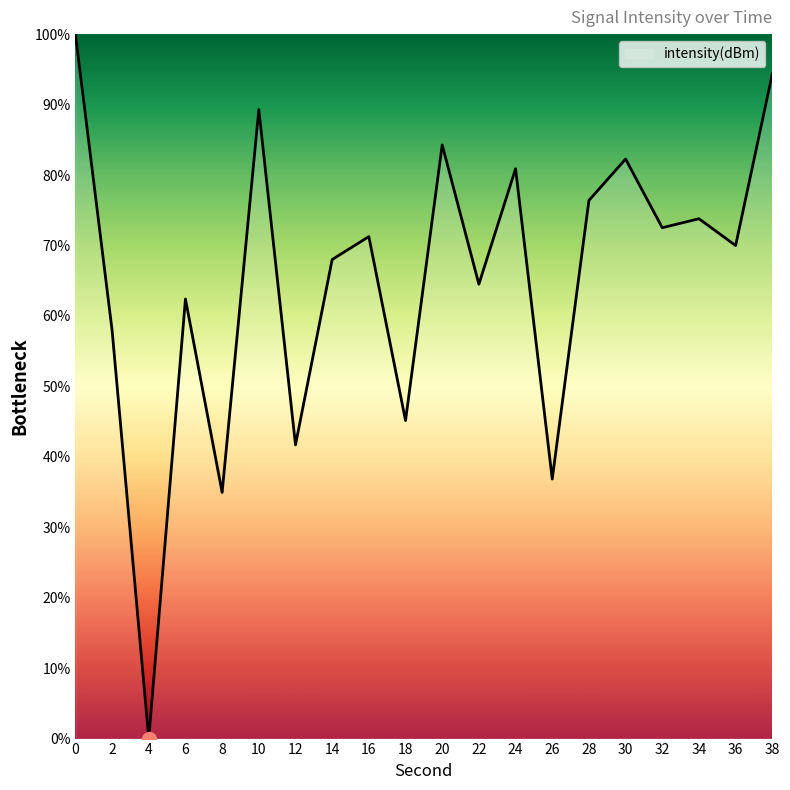

How many lines are shown in the chart?

1